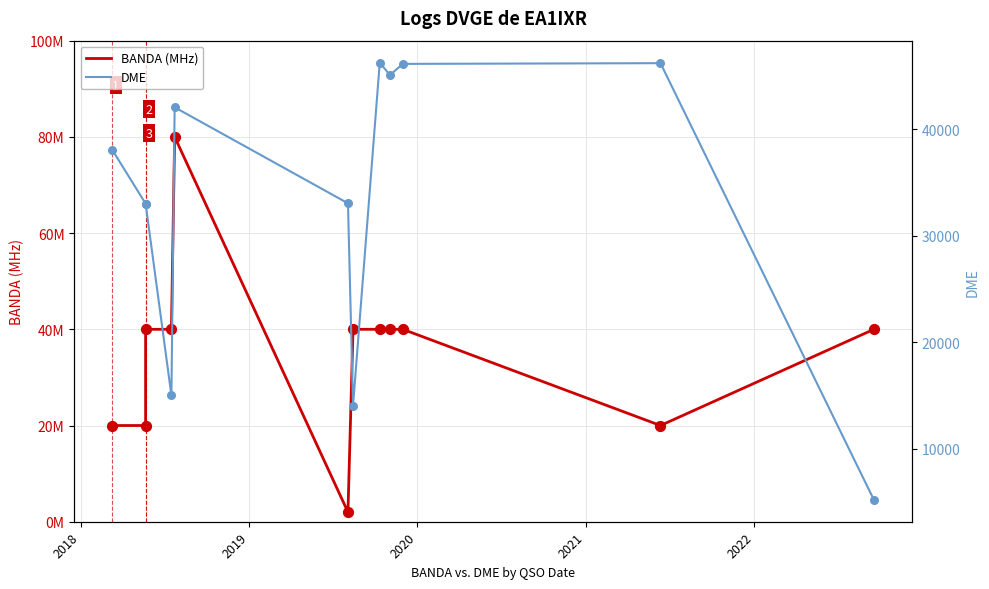

Which series reaches the maximum Y coordinate?

DME